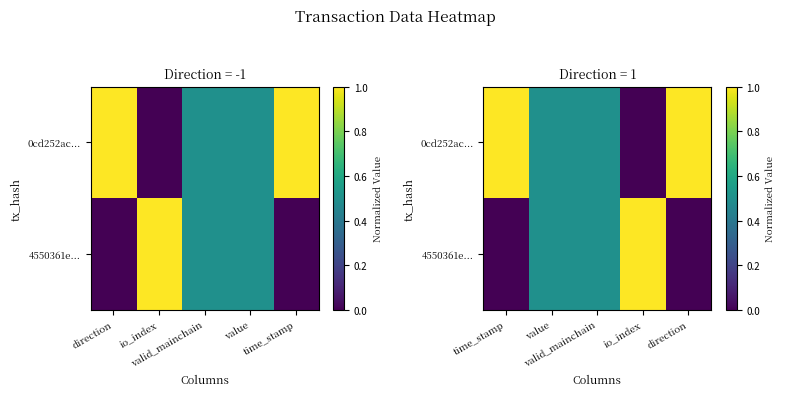

List the series in order of their peak value, lowest first.

0cd252ac..., 4550361e...